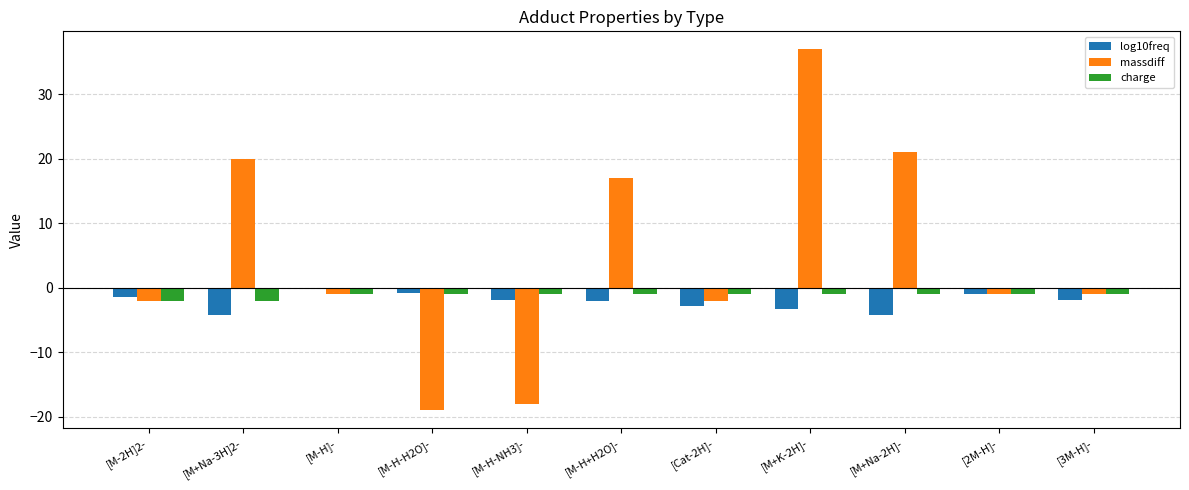

Which series changed the most between [M-H]- and [M-H+H2O]-?

massdiff